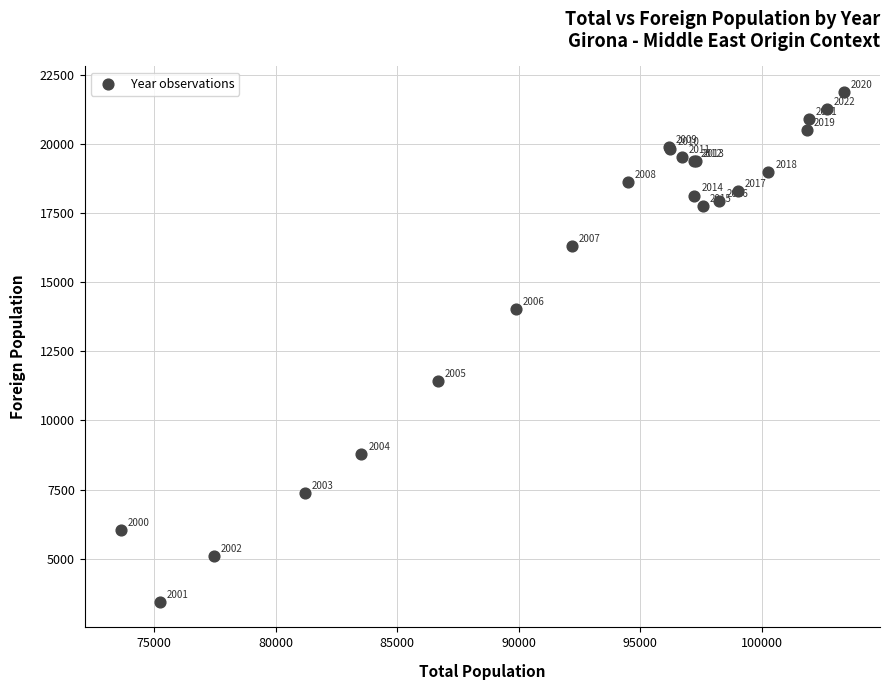

What Y value in the scatter plot is closest to 12657?

11425